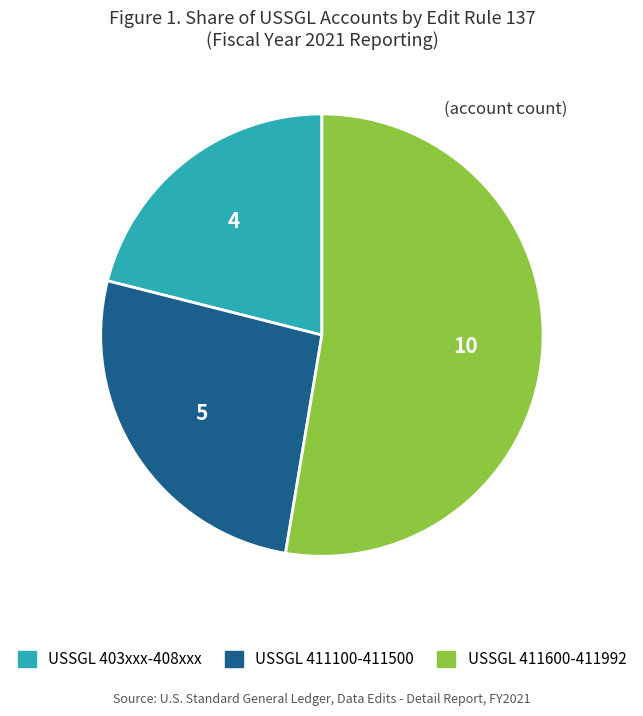

Is there a majority slice in this chart?

Yes